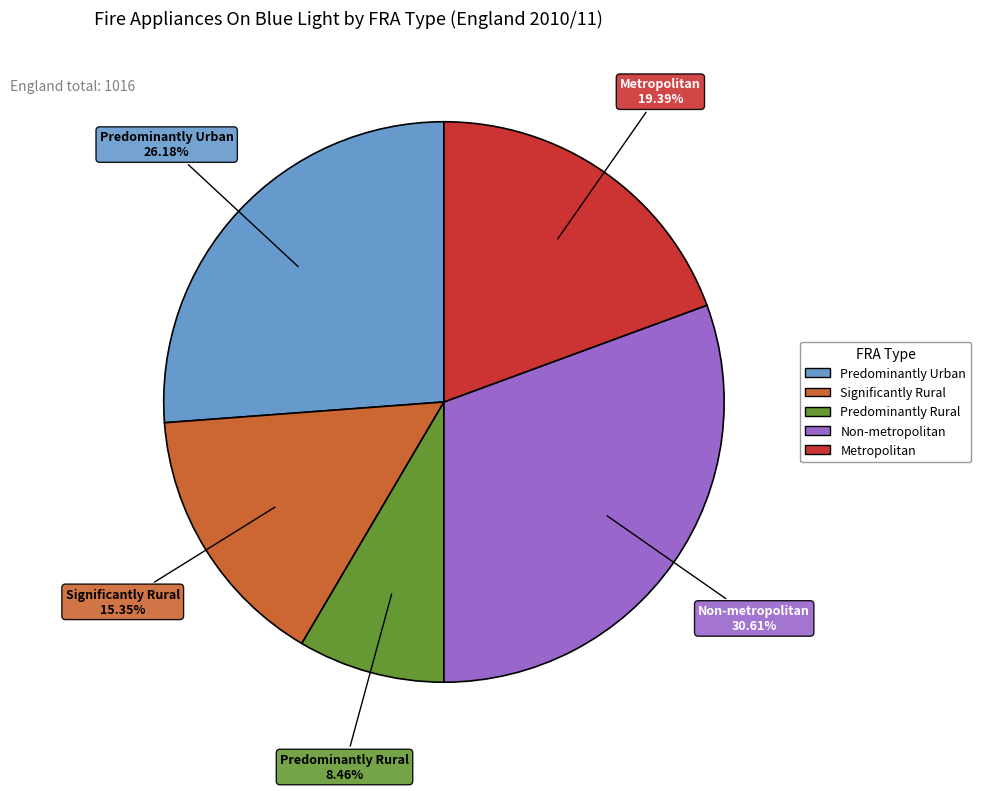

Which category has the biggest portion of the pie?

Non-metropolitan